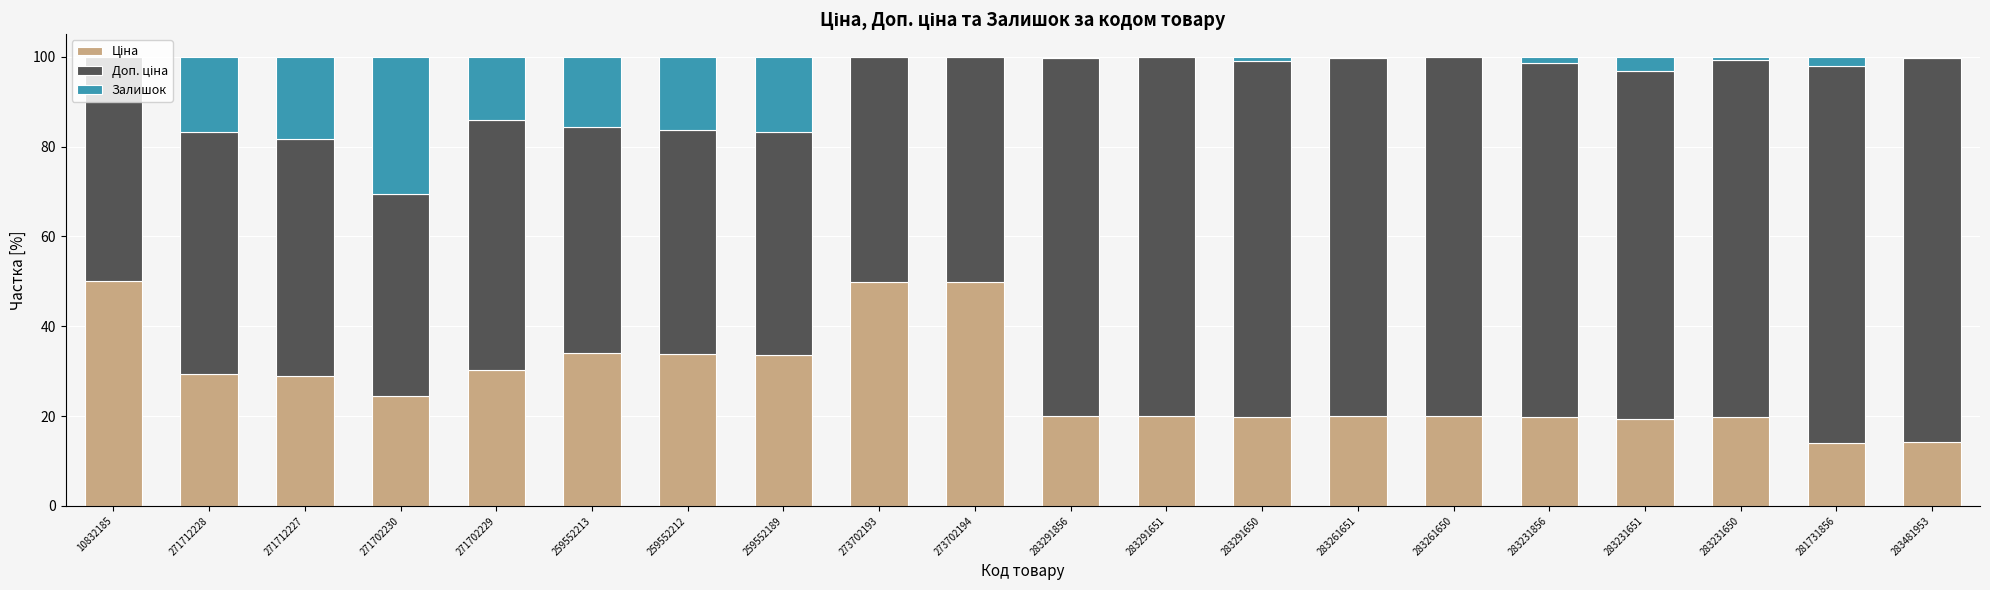

Where is Ціна nearest to the value 31?

271702229